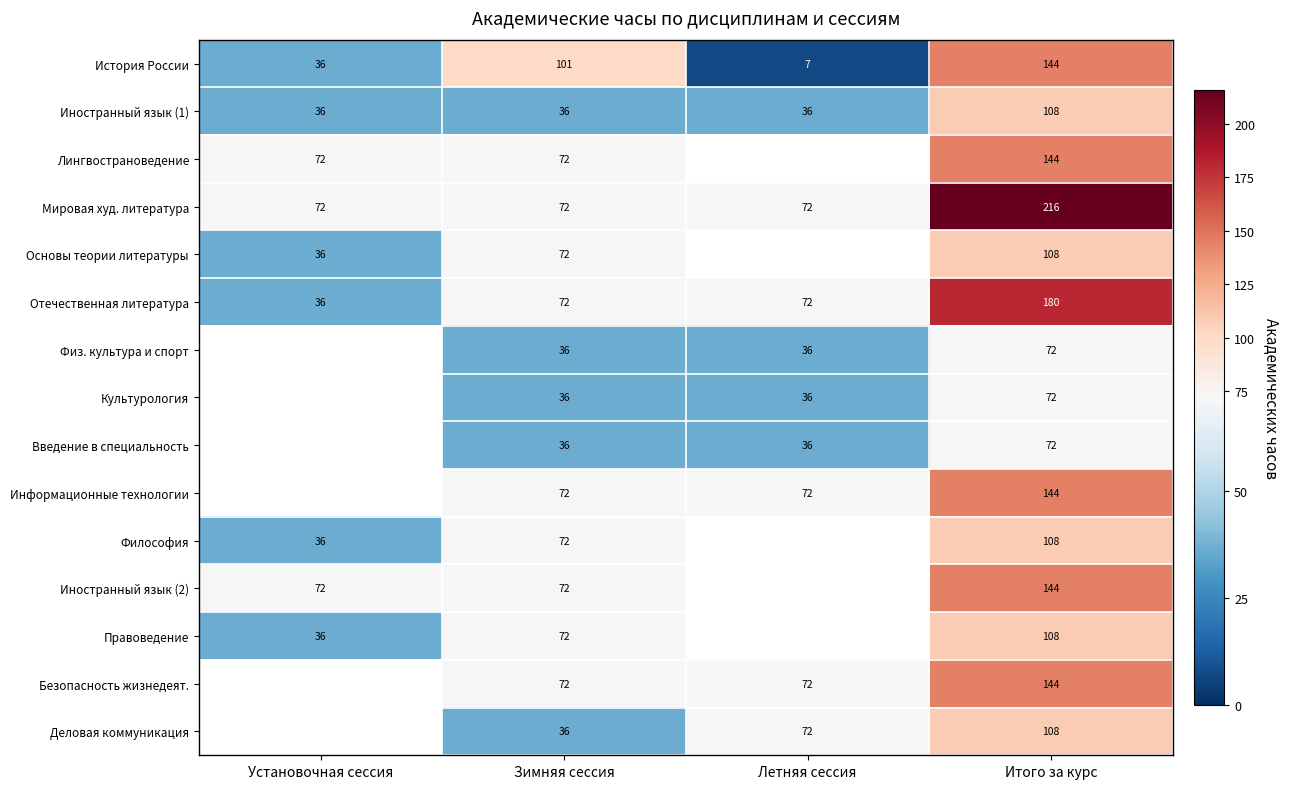

Is the value of Лингвострановедение at Установочная сессия greater than the value of Физ. культура и спорт at Зимняя сессия?

Yes